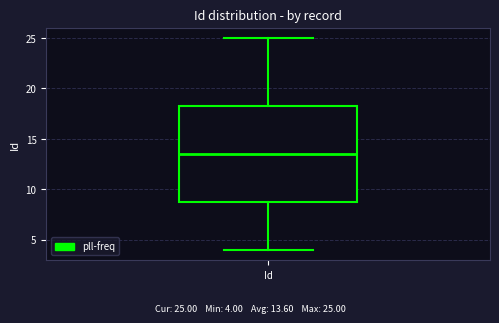

Transcribe this box plot: give where the median line is, the range the box spans, and where the two whiskers end, as read against the y-axis. The values are not printed on the chart, so give them approximately, as read against the axis.

median 13.5, box 9.0 to 18.5, whiskers 4.0 to 25.0